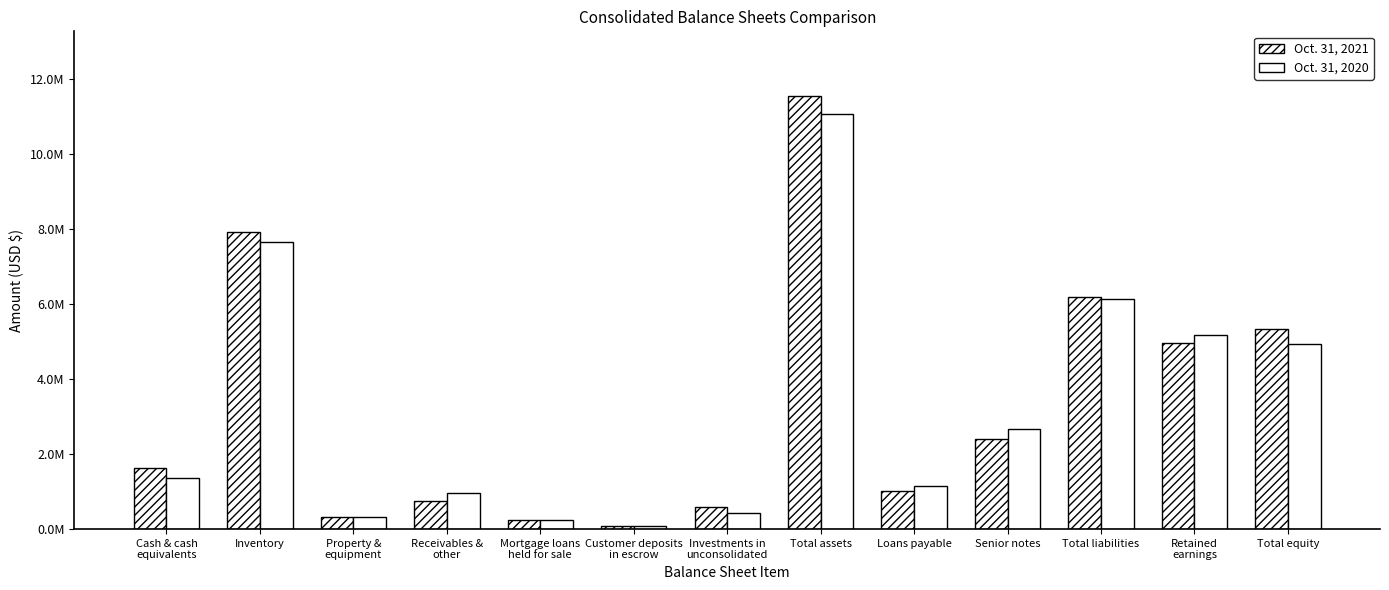

What is the value of the Oct. 31, 2020 bar at the 7th from the left?

430701